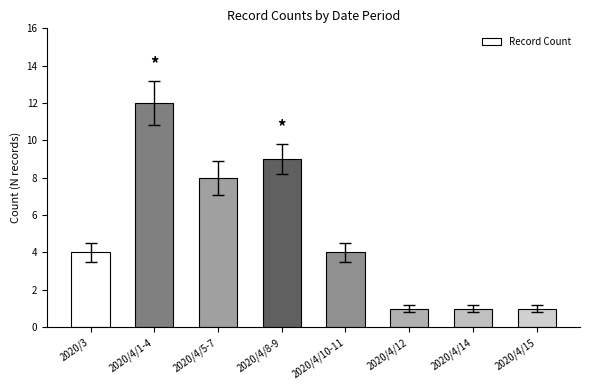

Does the chart contain any negative values?

No